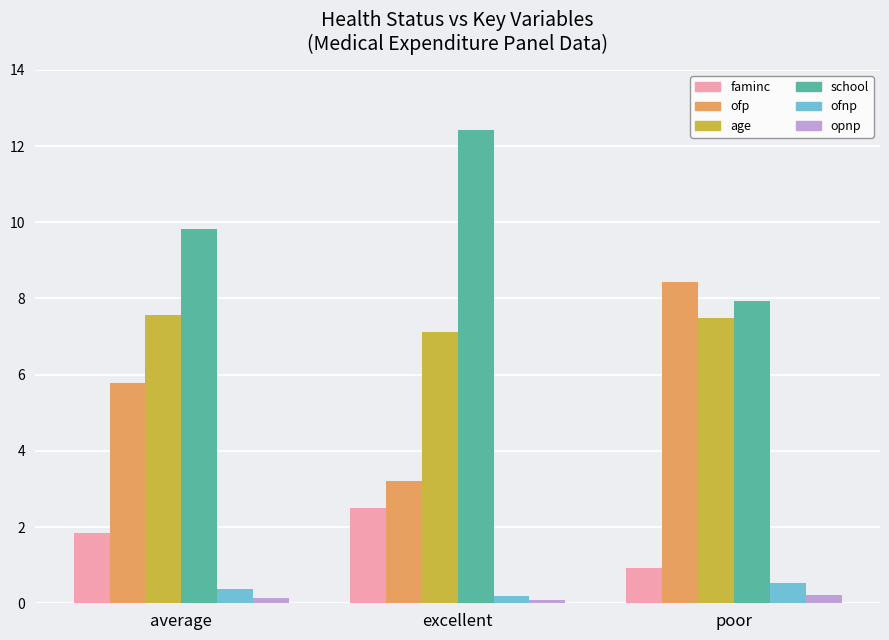

Reading left to right, what are all the values shown in this chart?

faminc: average=1.9	excellent=2.5	poor=0.9
ofp: average=5.8	excellent=3.2	poor=8.4
age: average=7.6	excellent=7.1	poor=7.5
school: average=9.8	excellent=12.4	poor=7.9
ofnp: average=0.4	excellent=0.2	poor=0.5
opnp: average=0.1	excellent=0.1	poor=0.2